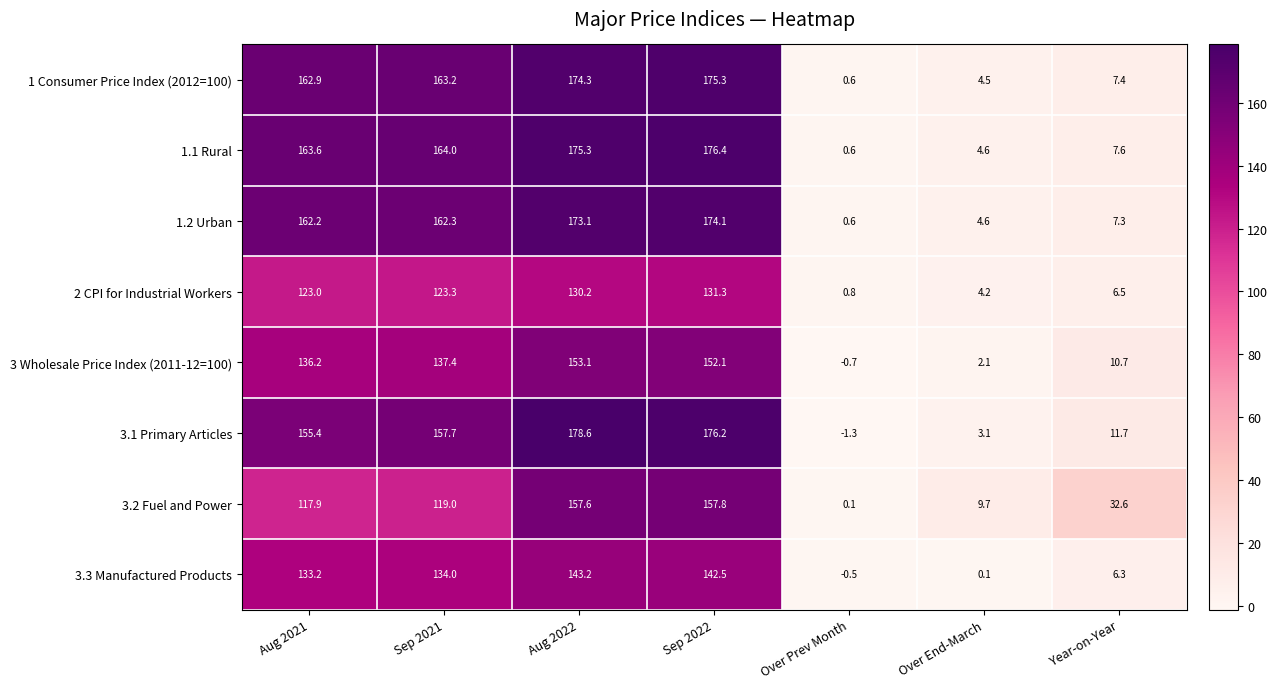

Count the number of data series in this chart.

8